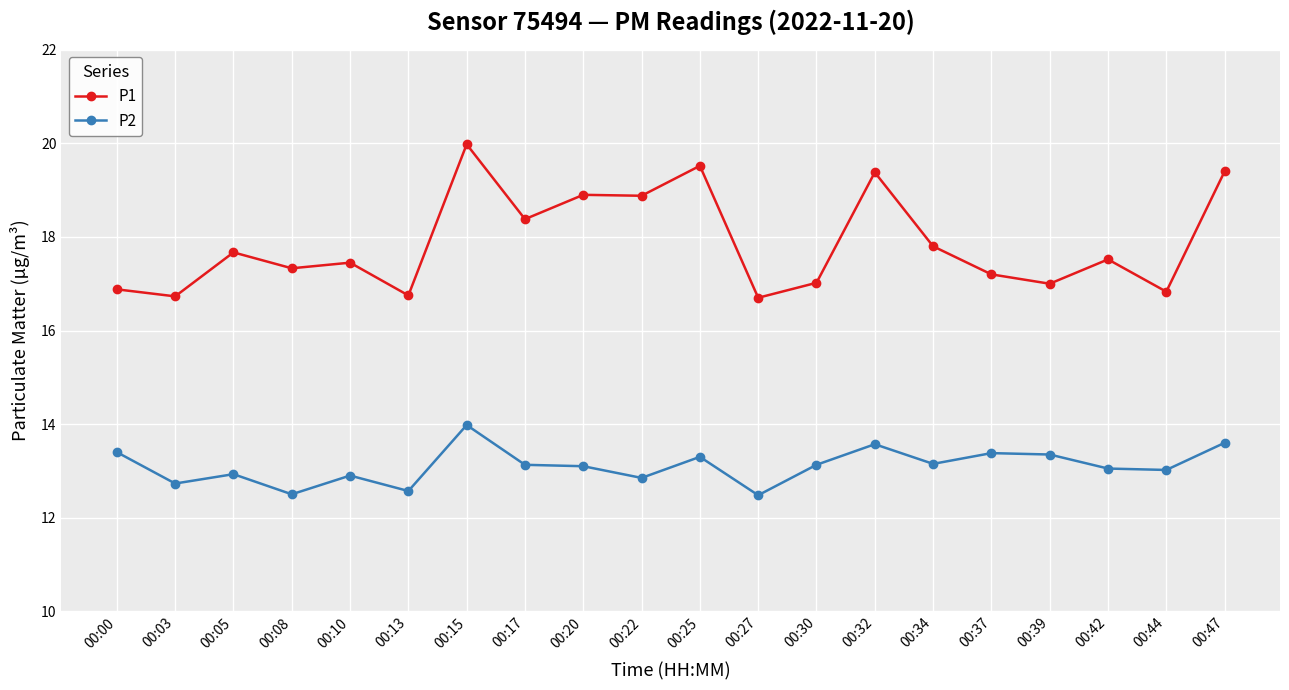

True or false: P1 and P2 intersect in this chart.

False